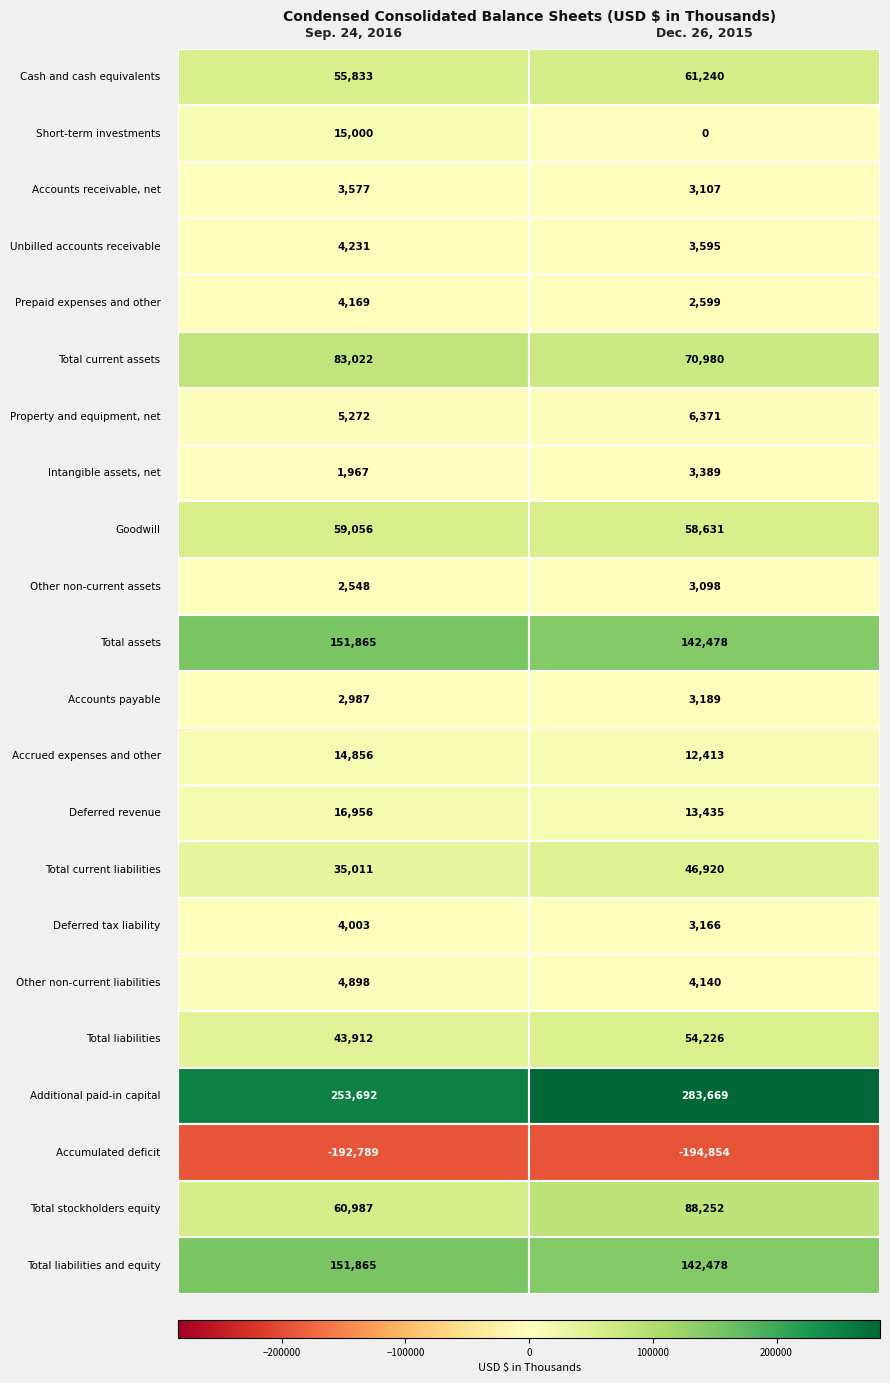

How many Accounts payable values are between 2987 and 3189?

2